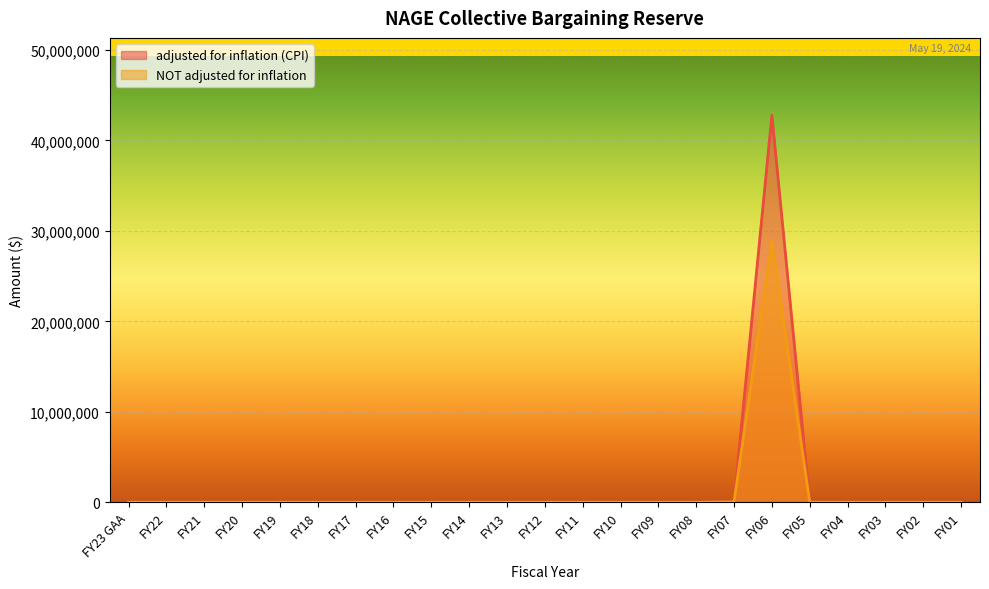

Rank the series by their average value, from lowest to highest.

NOT adjusted for inflation, adjusted for inflation (CPI)